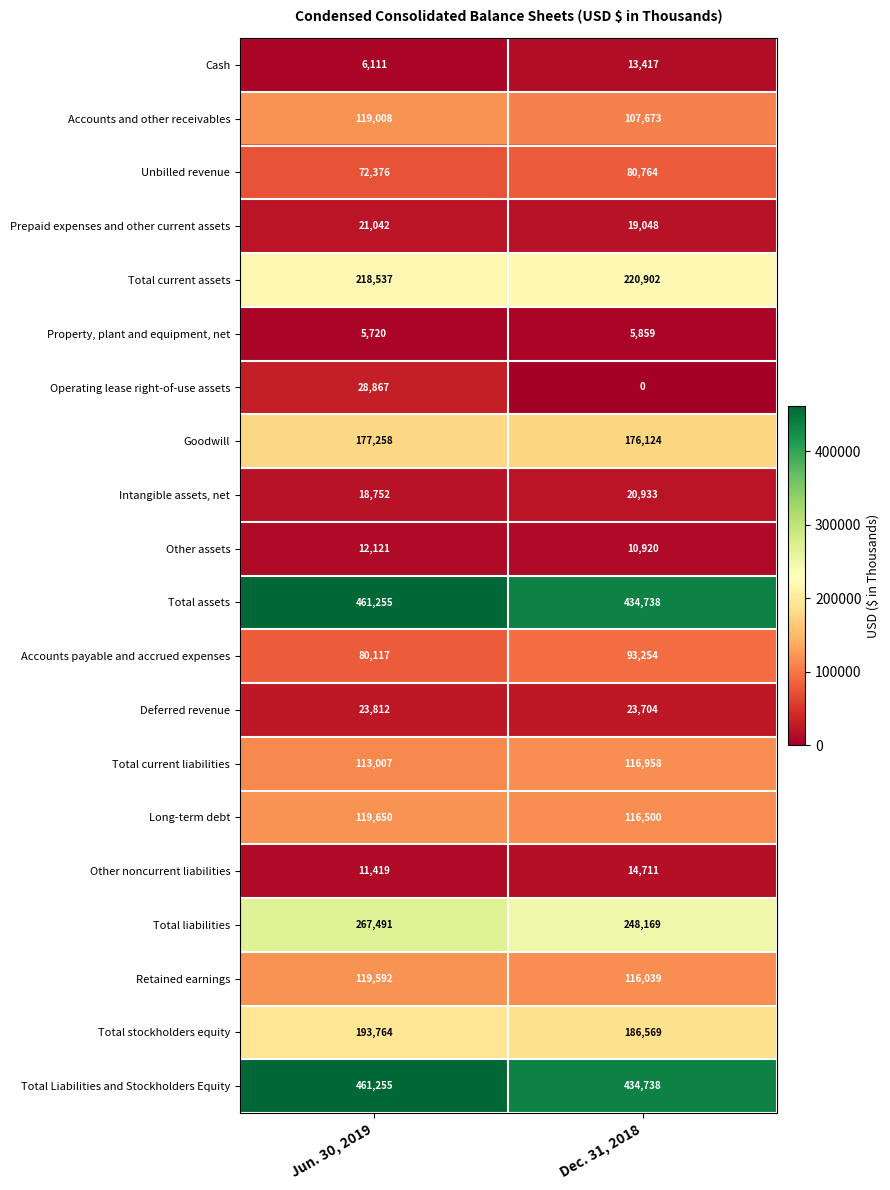

Which category has the lowest value across all series?

Dec. 31, 2018